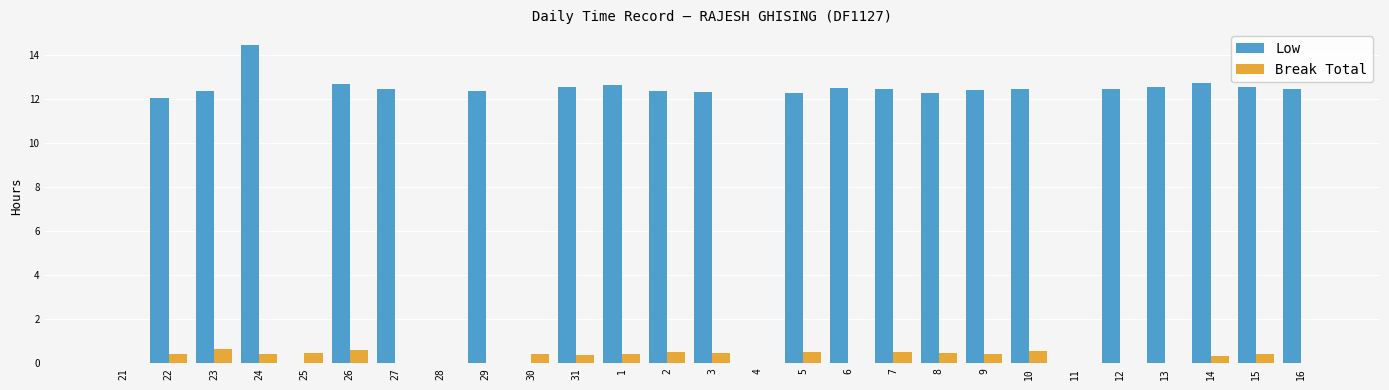

True or false: Break Total has a value of 0.0 at 4.

True